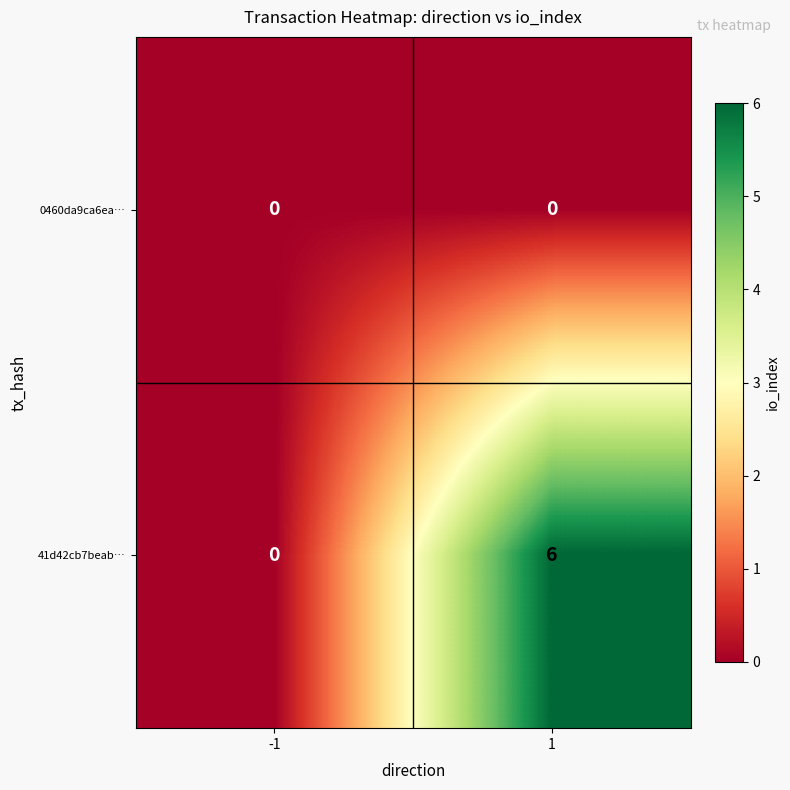

Which series changed the most between -1 and 1?

41d42cb7beab…